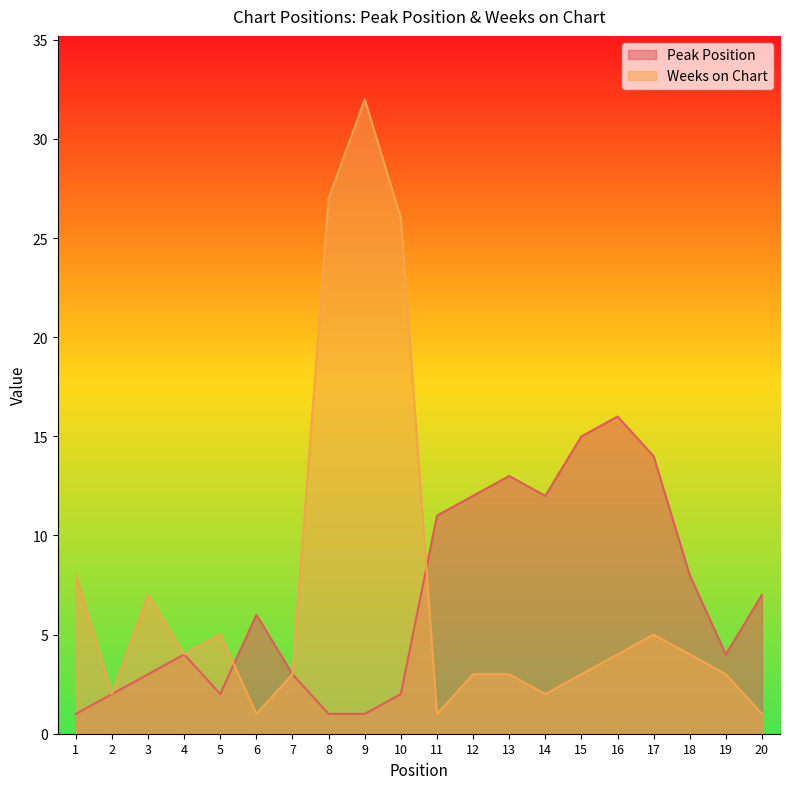

What is the approximate value of Peak Position at 2?

2